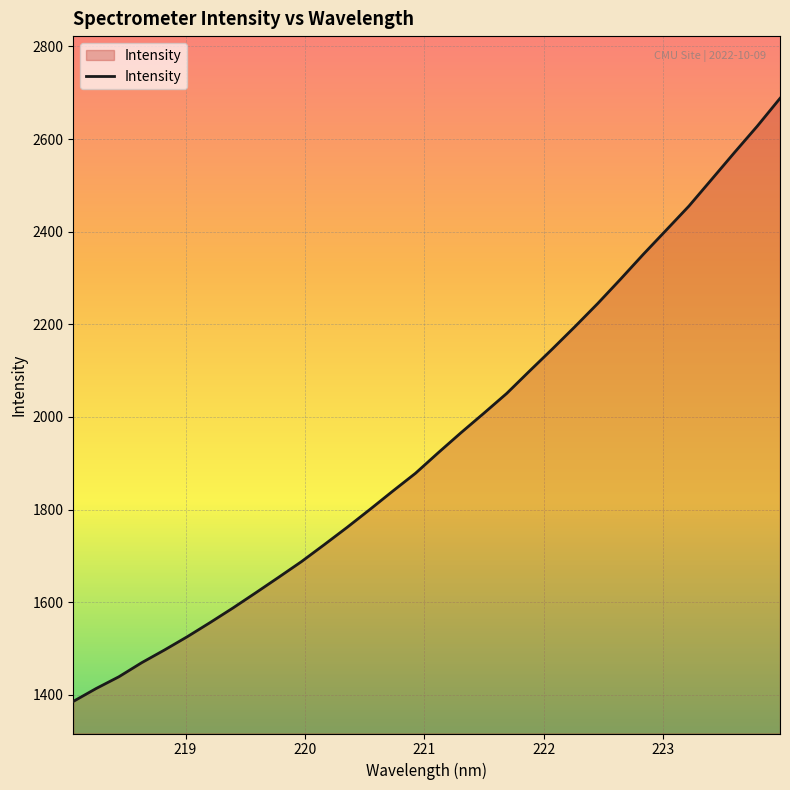

How many lines are shown in the chart?

1